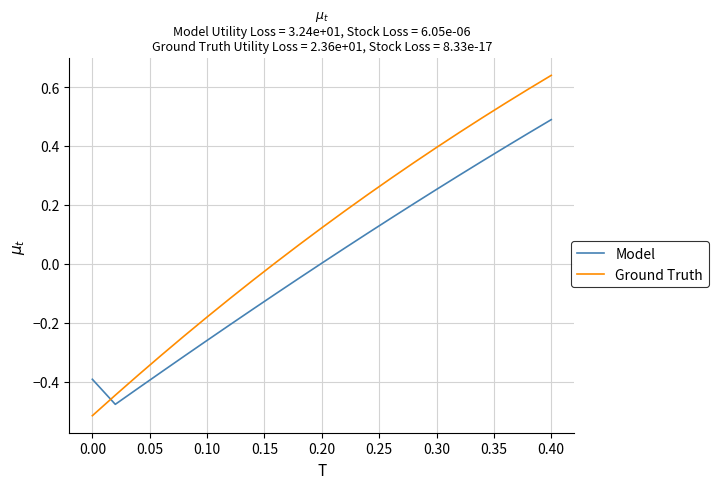

Rank the series by their average value, from lowest to highest.

Model, Ground Truth